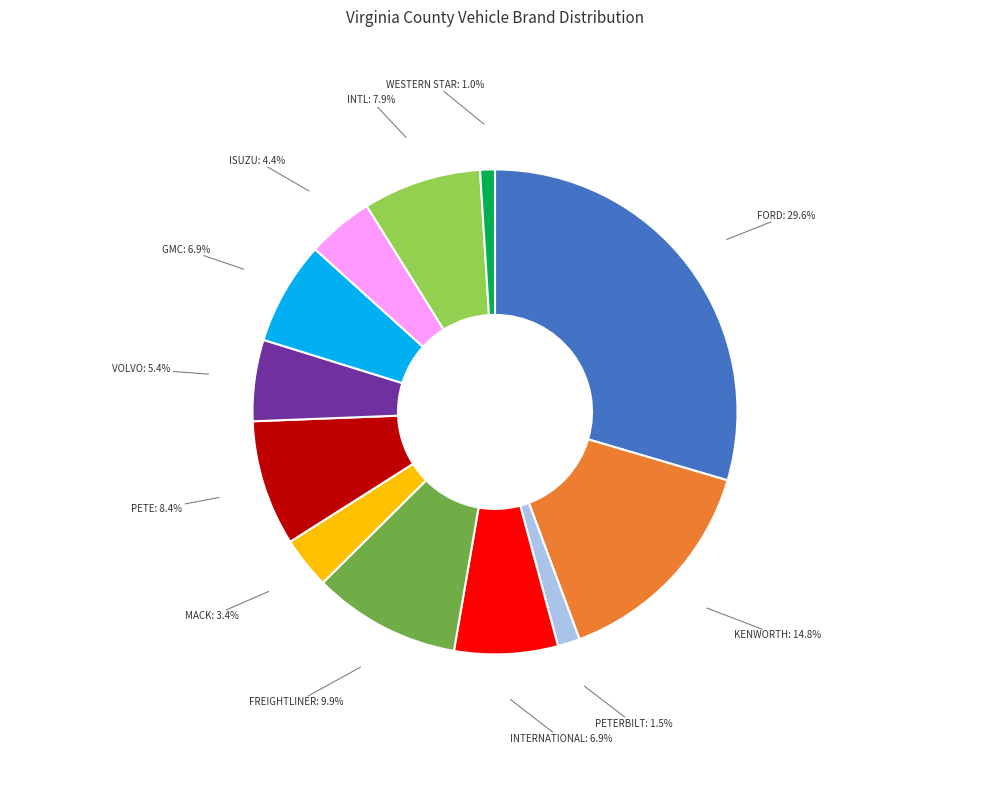

Does any single category account for the majority?

No